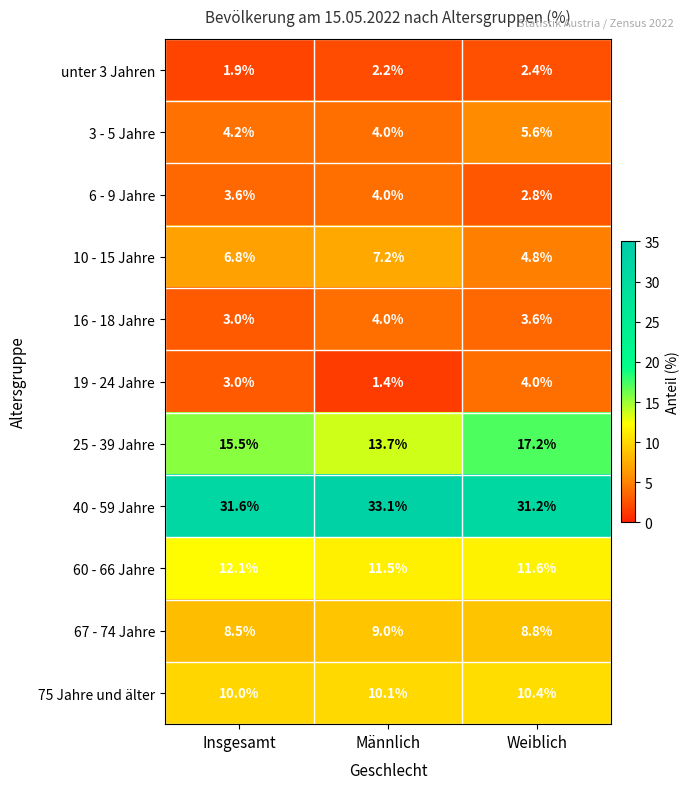

What is the sum of all 6 - 9 Jahre values?

10.4